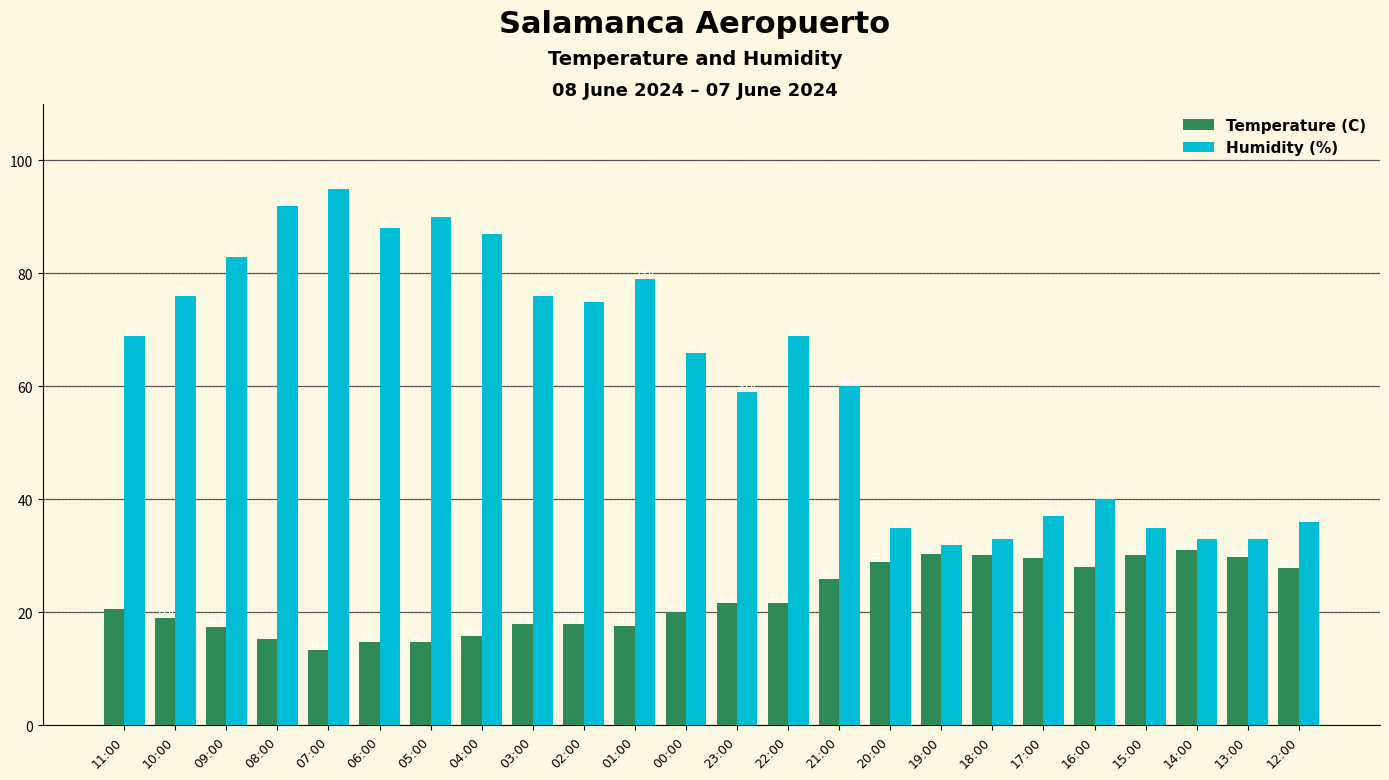

What is the average value of the Humidity (%) series?

61.6